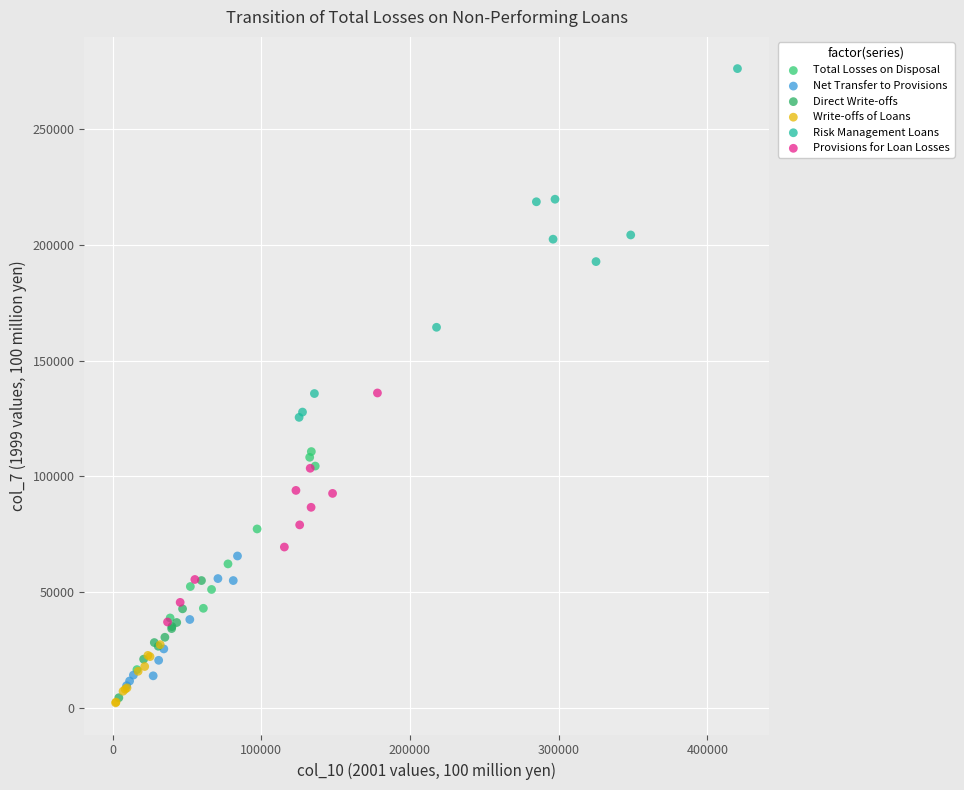

What are all the series names shown in the legend?

Total Losses on Disposal, Net Transfer to Provisions, Direct Write-offs, Write-offs of Loans, Risk Management Loans, Provisions for Loan Losses